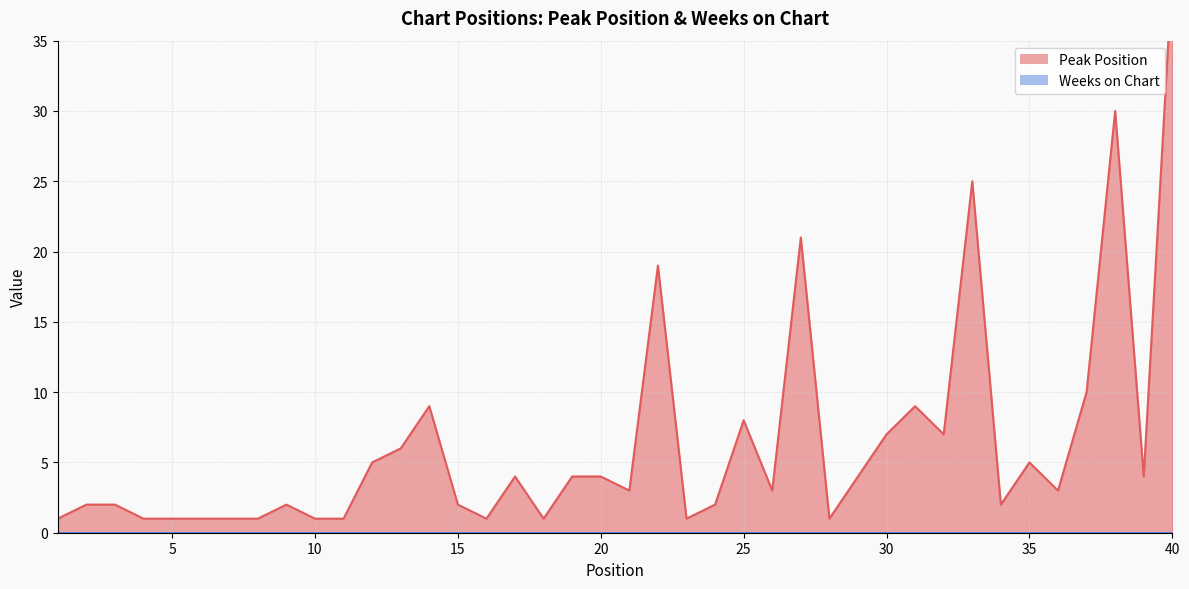

How many data points does each series have?

40